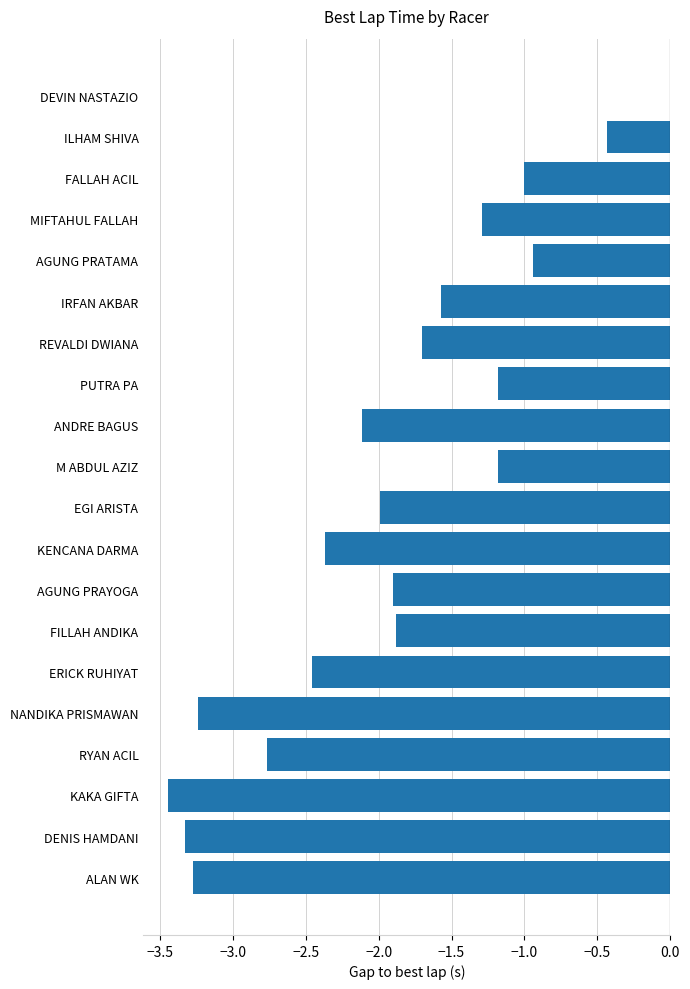

What is the sum of all values?

-38.1